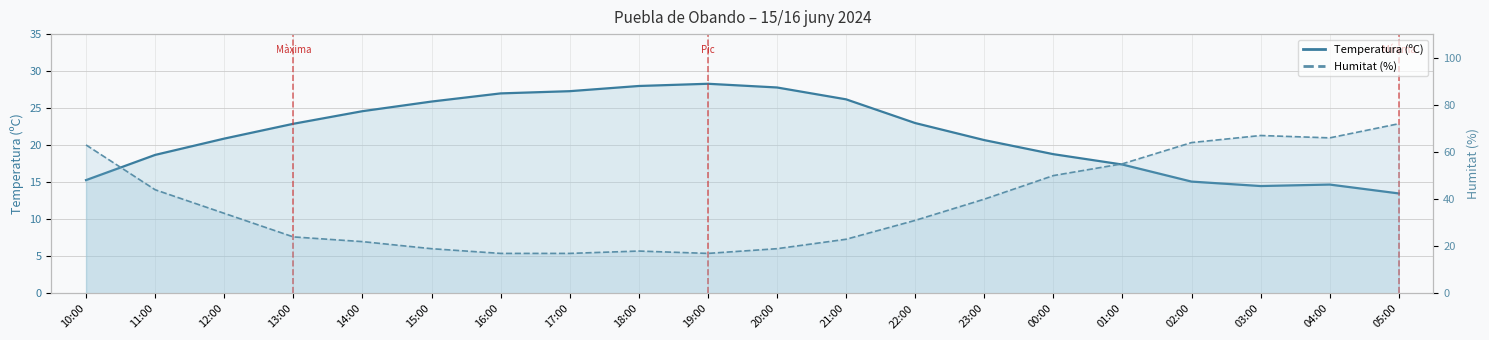

Where do Temperatura (ºC) and Humitat (%) first cross each other?

13:00 and 14:00